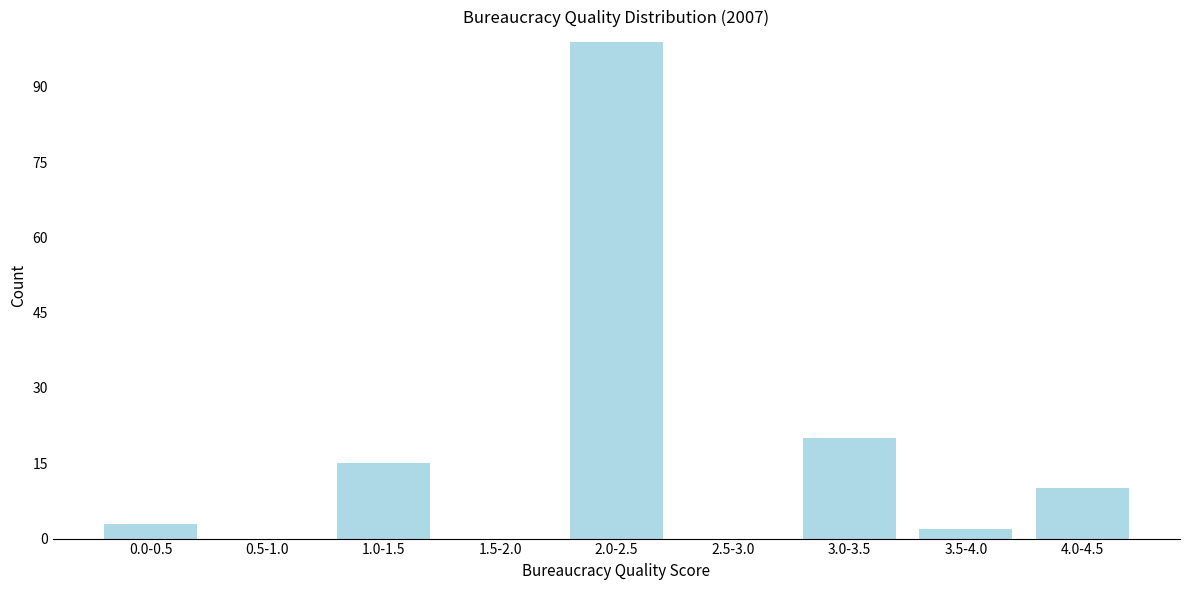

Reading left to right, extract all data points from this chart.

0.0-0.5=3	0.5-1.0=0	1.0-1.5=15	1.5-2.0=0	2.0-2.5=99	2.5-3.0=0	3.0-3.5=20	3.5-4.0=2	4.0-4.5=10